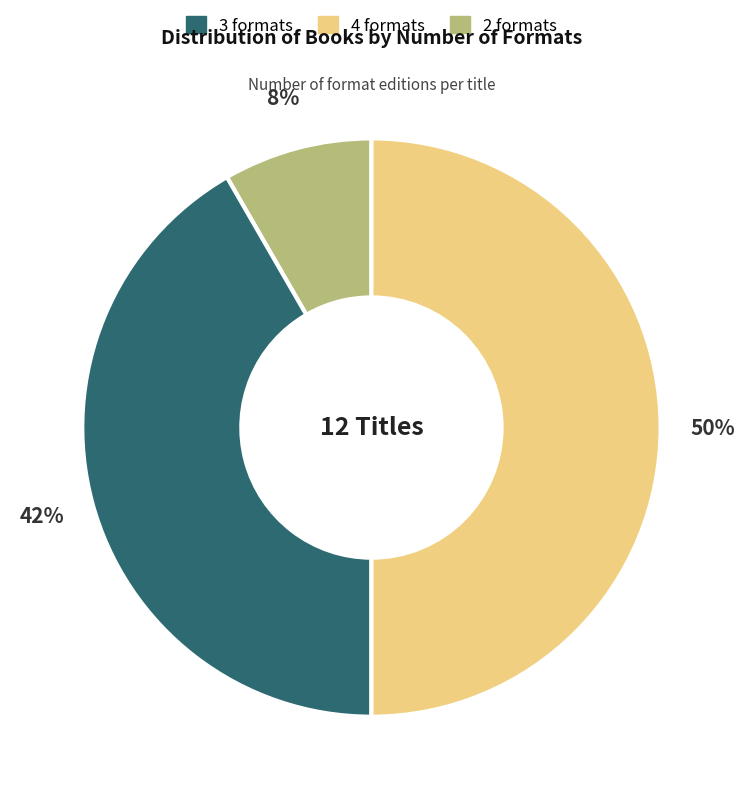

To the nearest percent, what is the difference between the largest and smallest slice percentages?

42%